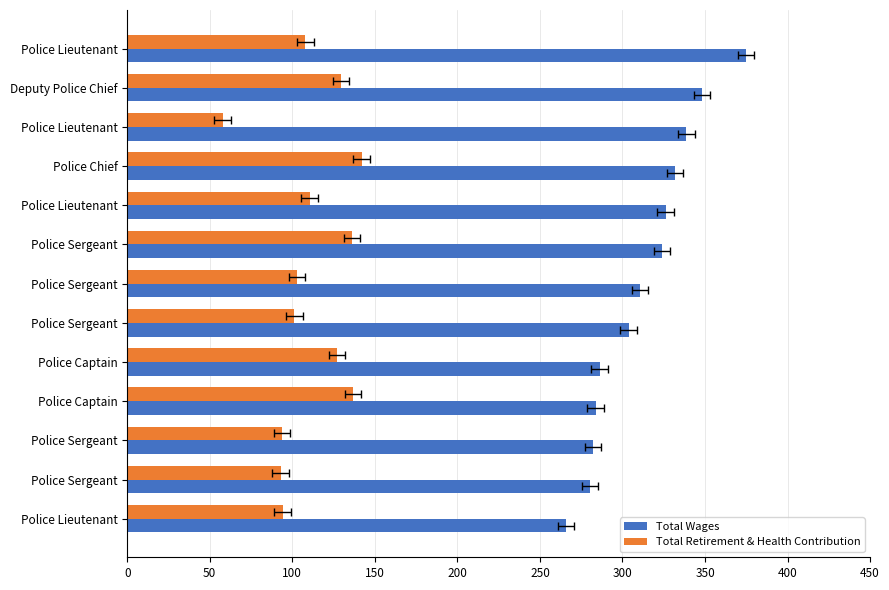

What are all the series names shown in the legend?

Total Wages, Total Retirement & Health Contribution